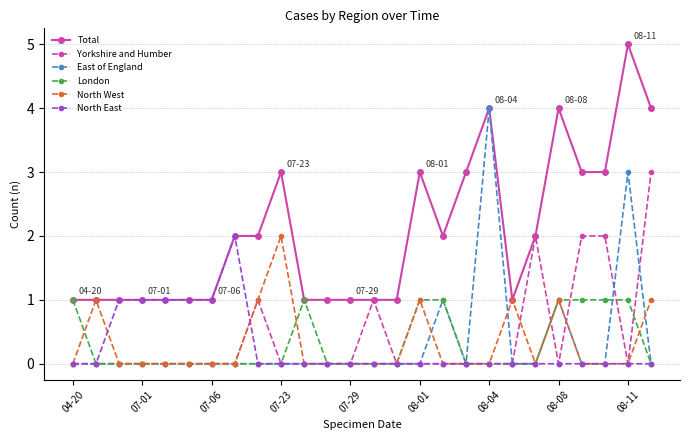

Which series has the largest total across all categories?

Total